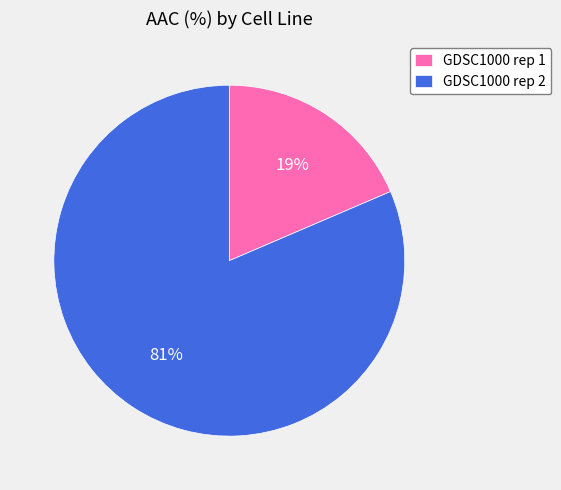

Is it true that GDSC1000 rep 2 is 81% of the pie?

True